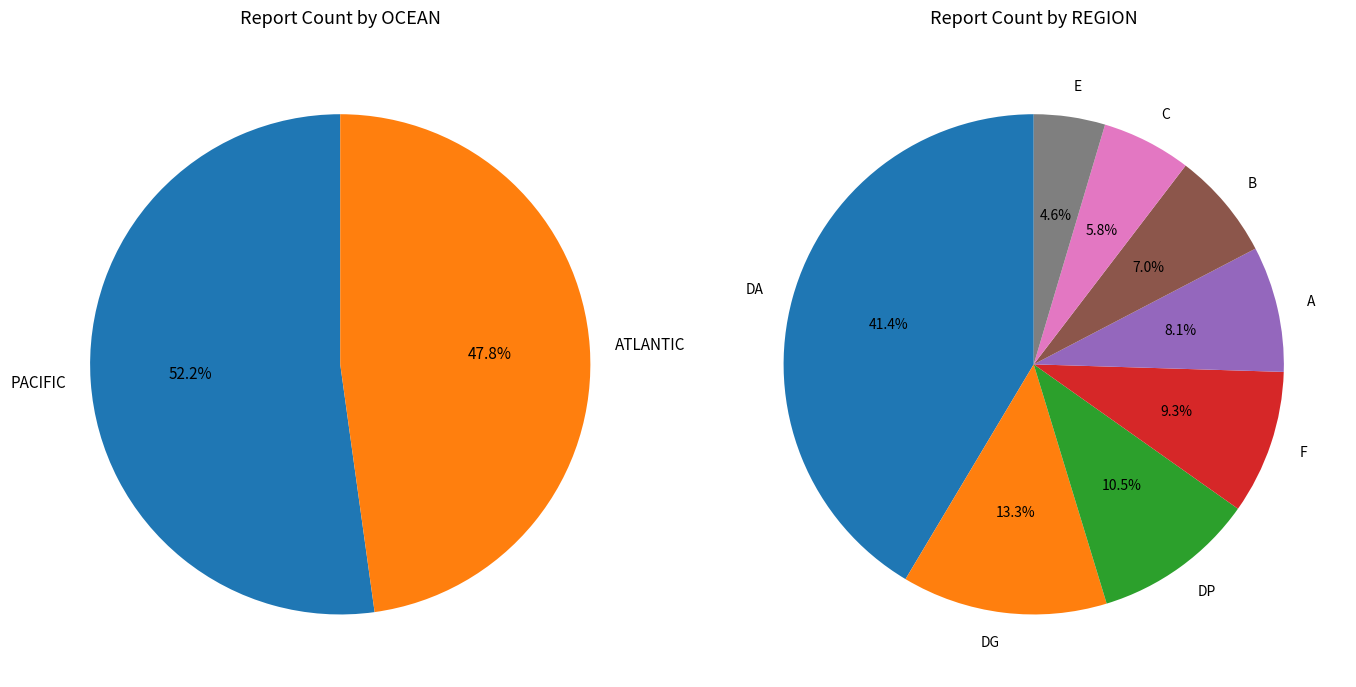

Rank the categories by value from highest to lowest.

PACIFIC, ATLANTIC, DA, DG, DP, F, A, B, C, E